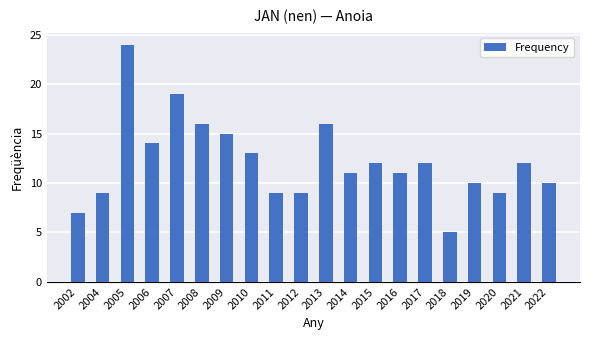

Is it true that the value at 2008 is 16?

True